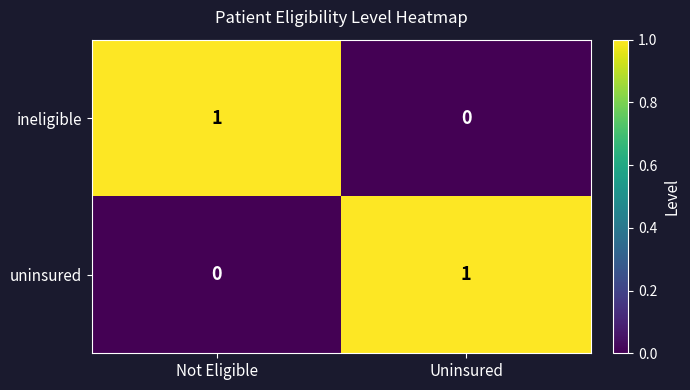

The value of ineligible at Not Eligible is 2. True or false?

False